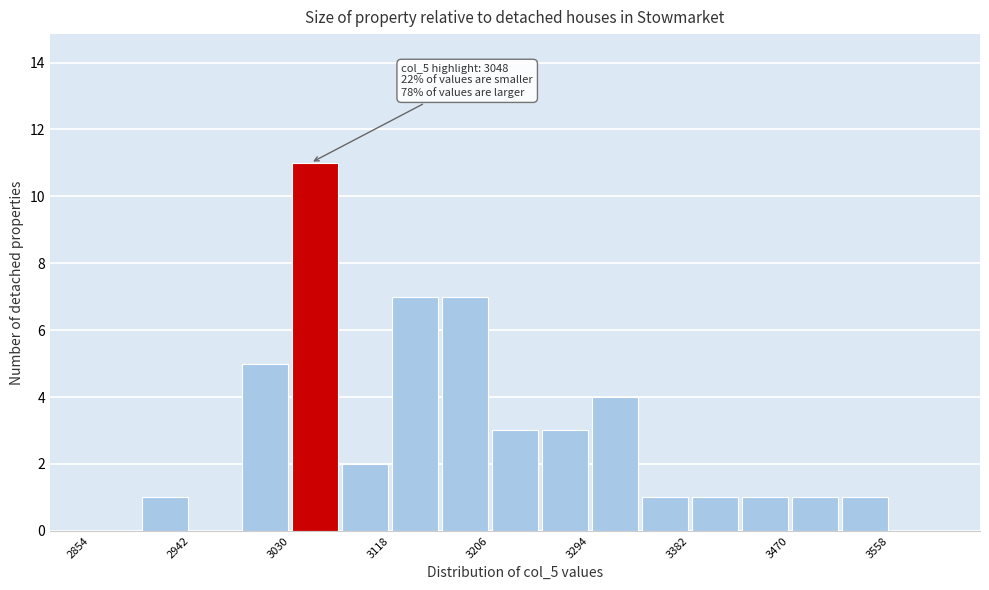

Which range on the x-axis has the tallest bar?

3030 to 3074